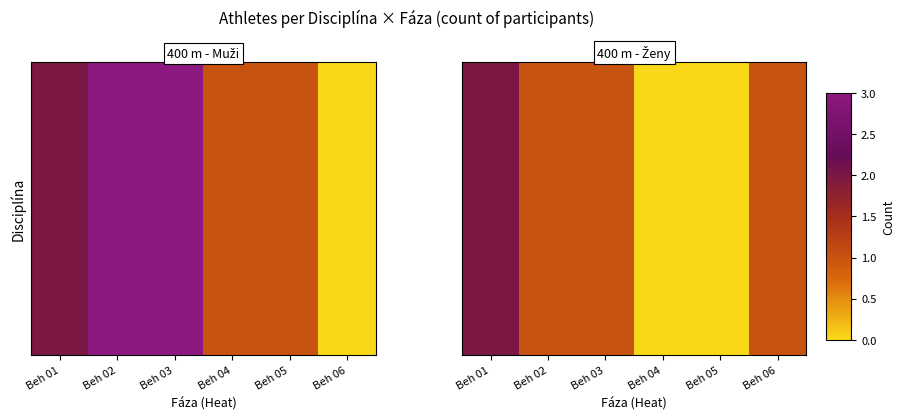

What is the change in value from Beh 03 to Beh 04?

-1